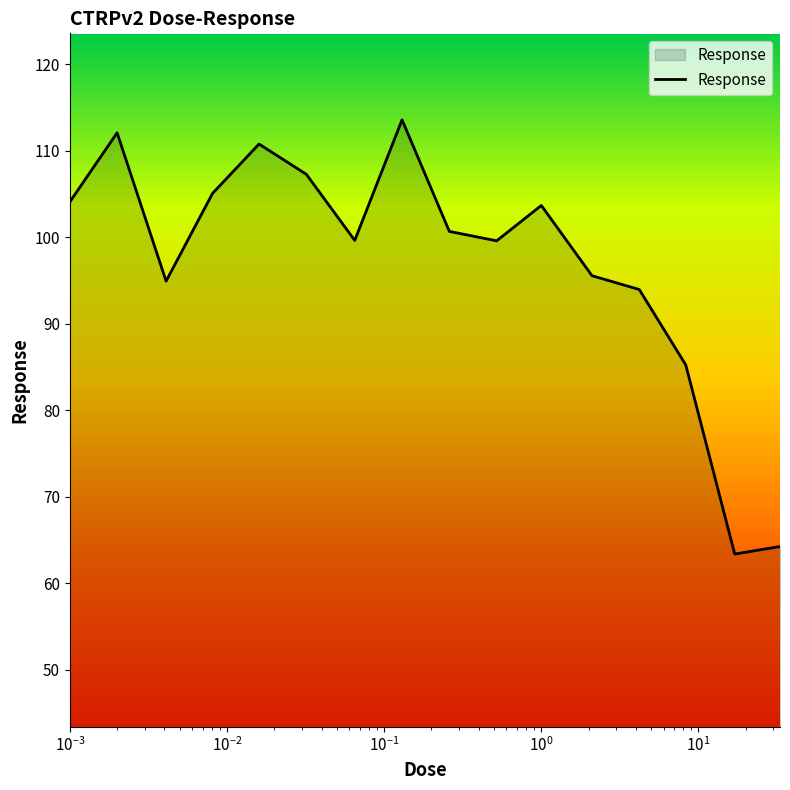

What is the smallest value displayed?

63.4